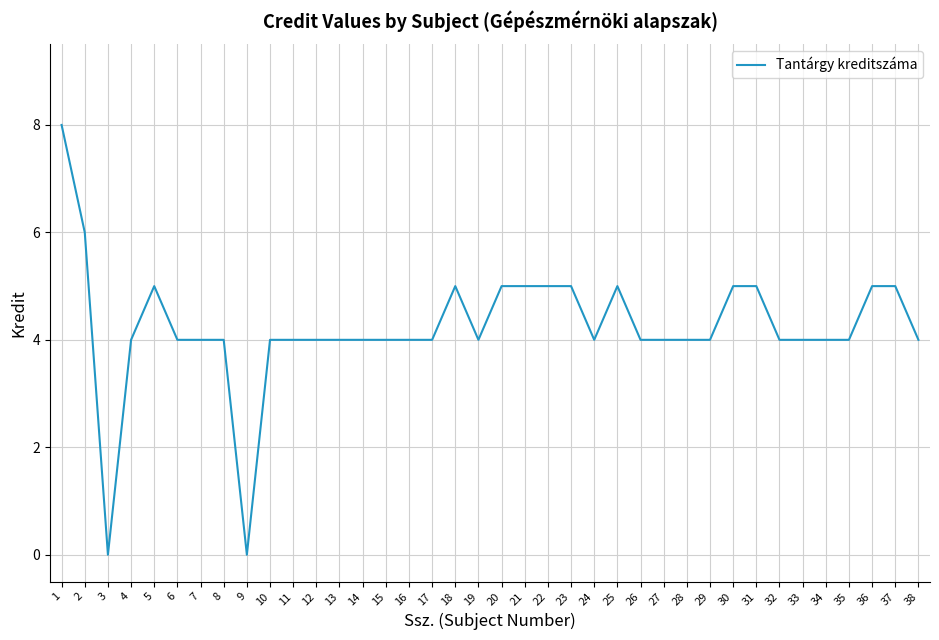

What is the difference between the maximum and minimum values?

8